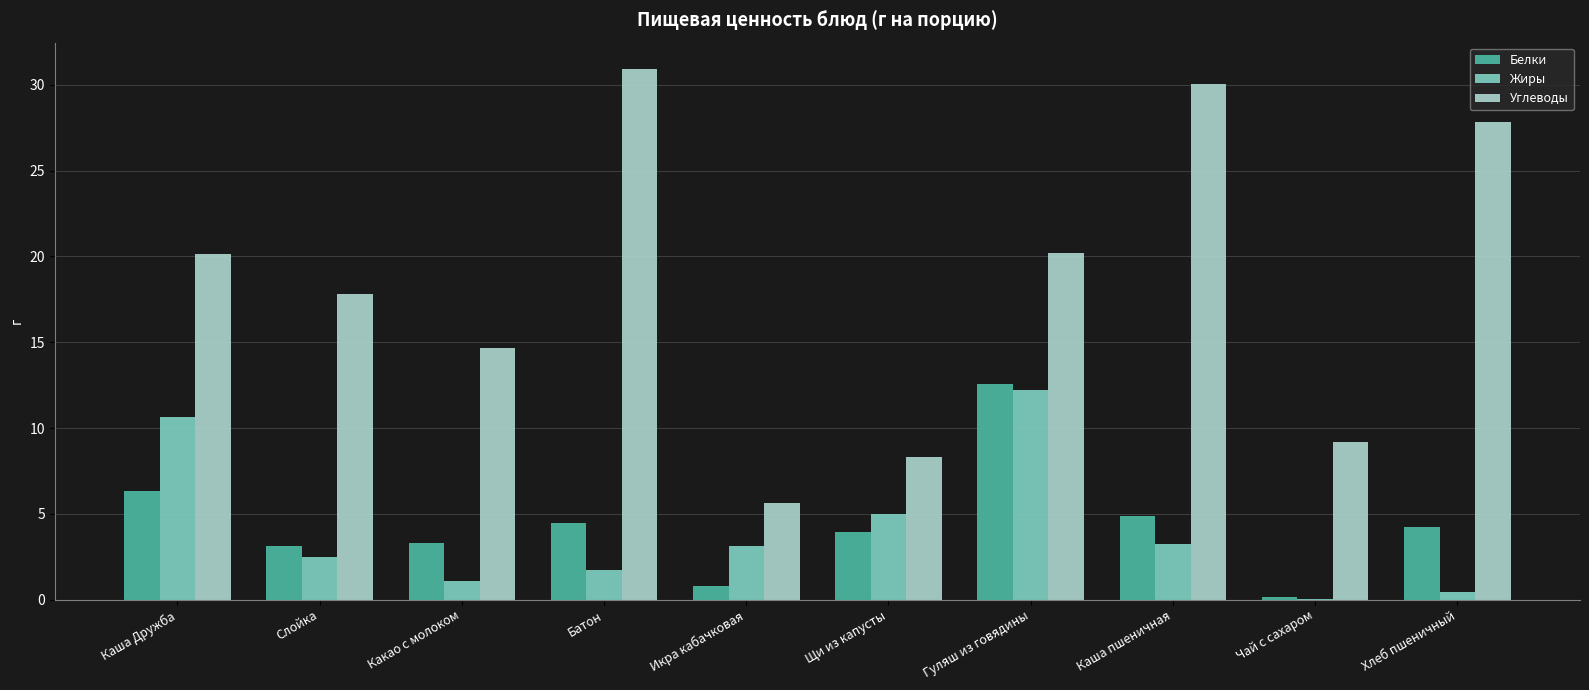

Which label corresponds to the largest value in the chart?

Батон